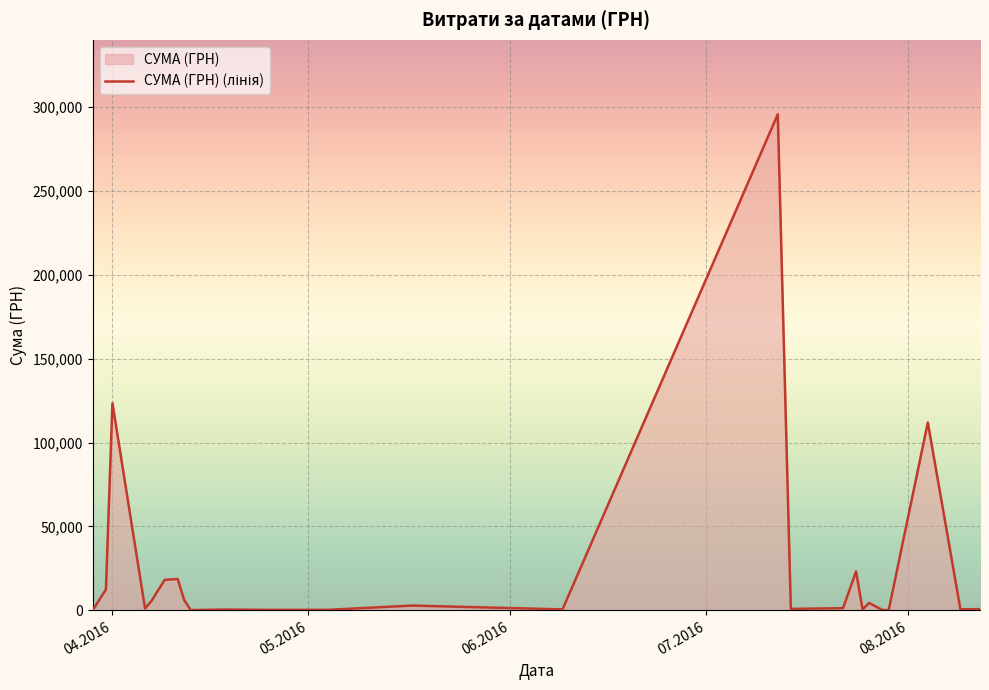

How many points are lower than both their immediate neighbors (excluding endpoints)?

8